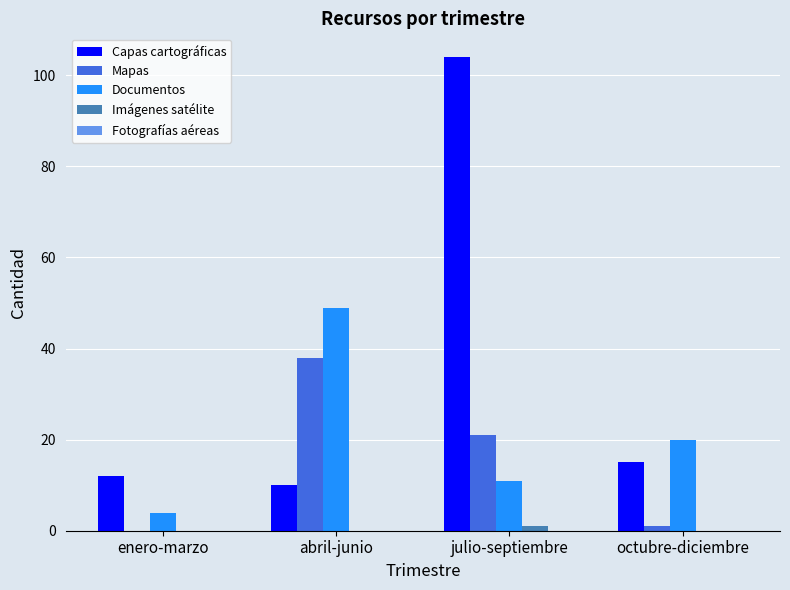

Is the value of Capas cartográficas at julio-septiembre greater than the value of Mapas at enero-marzo?

Yes